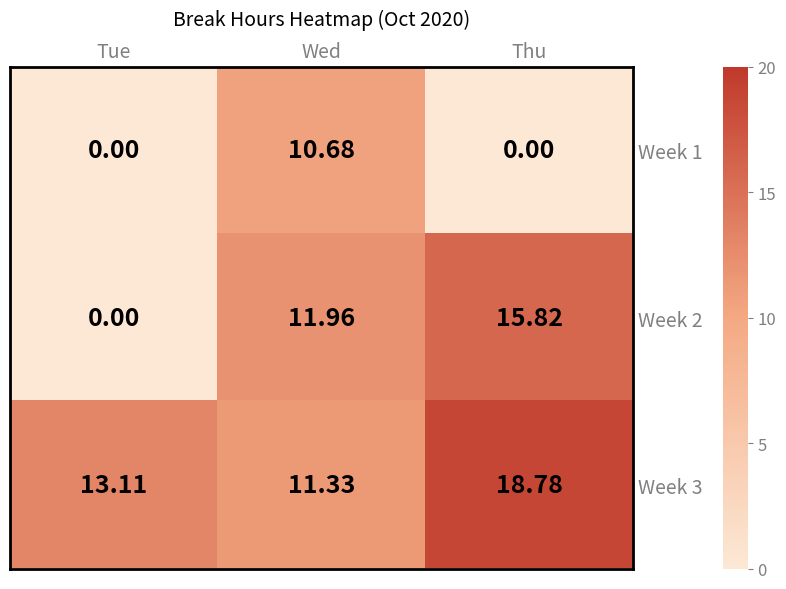

What is the total value across all series at Tue?

13.1